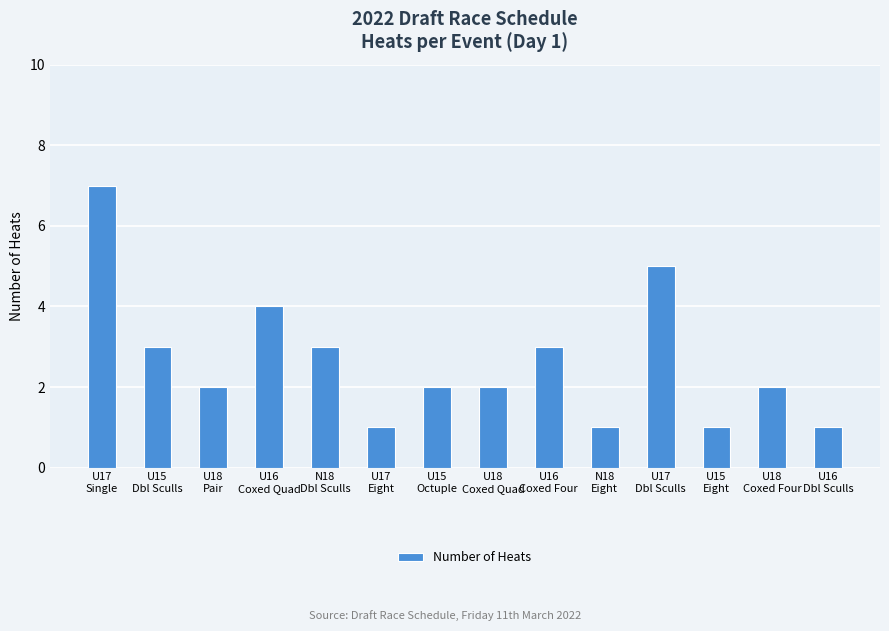

What is the difference between the second highest and minimum values?

4